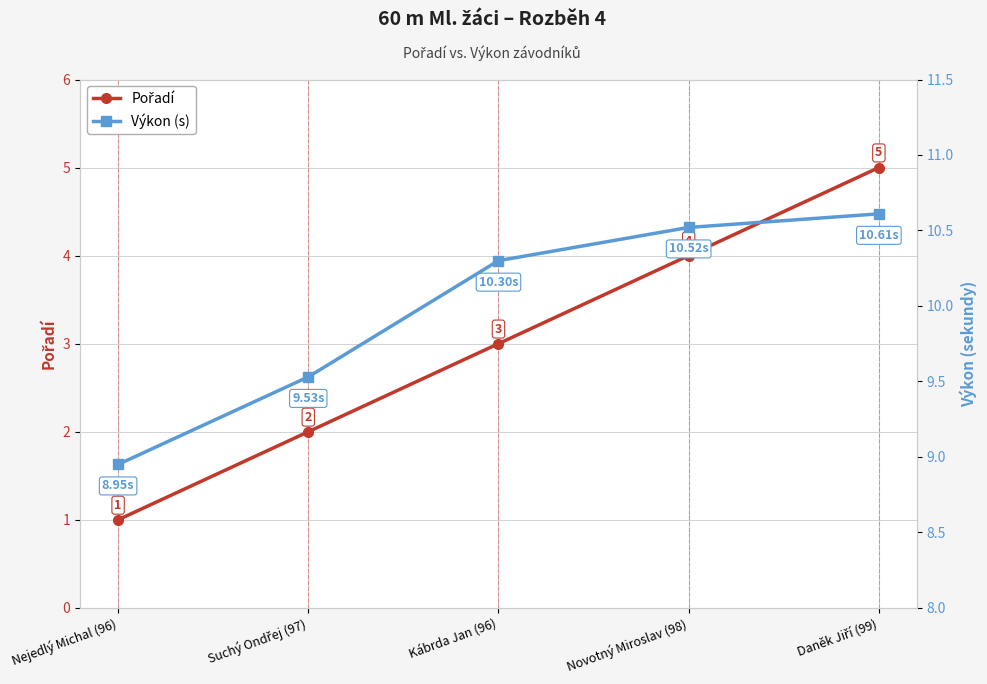

At Daněk Jiří (99), list the series in order from largest to smallest.

Výkon (s), Pořadí